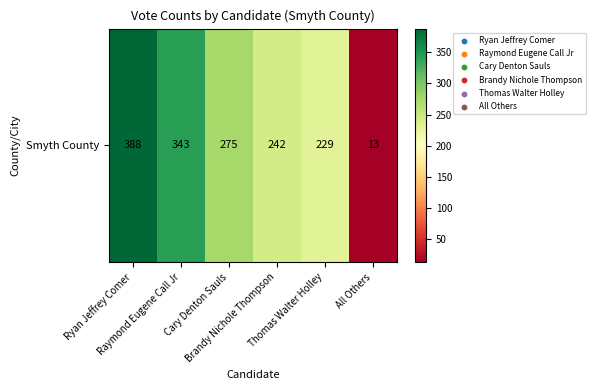

What is the sum of all values?

1490